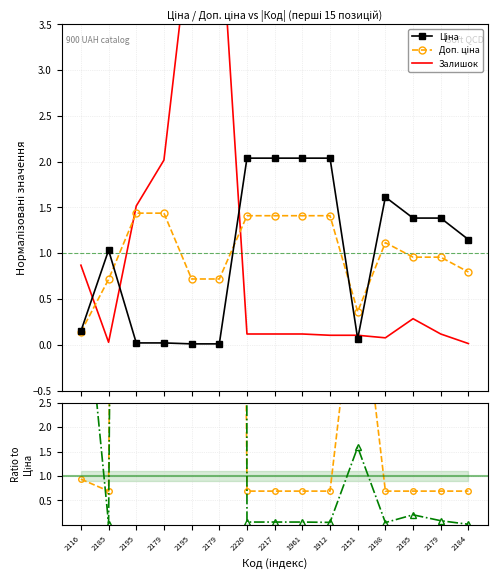

Reading right to left, transcribe all the data shown in this chart.

Ціна: 2184=1.1	2179=1.4	2195=1.4	2198=1.6	2151=0.1	1912=2.0	1961=2.0	2217=2.0	2220=2.0	2179=0.0	2195=0.0	2179=0.0	2195=0.0	2185=1.0	2116=0.1
Доп. ціна: 2184=0.8	2179=1.0	2195=1.0	2198=1.1	2151=0.4	1912=1.4	1961=1.4	2217=1.4	2220=1.4	2179=0.7	2195=0.7	2179=1.4	2195=1.4	2185=0.7	2116=0.1
Залишок: 2184=0.0	2179=0.1	2195=0.3	2198=0.1	2151=0.1	1912=0.1	1961=0.1	2217=0.1	2220=0.1	2179=4.9	2195=4.6	2179=2.0	2195=1.5	2185=0.0	2116=0.9
Доп. ціна / Ціна: 2184=0.7	2179=0.7	2195=0.7	2198=0.7	2151=5.5	1912=0.7	1961=0.7	2217=0.7	2220=0.7	2179=69.2	2195=69.2	2179=69.2	2195=69.2	2185=0.7	2116=0.9
Залишок / Ціна: 2184=0.0	2179=0.1	2195=0.2	2198=0.0	2151=1.6	1912=0.1	1961=0.1	2217=0.1	2220=0.1	2179=469.7	2195=445.0	2179=97.0	2195=72.9	2185=0.0	2116=5.8